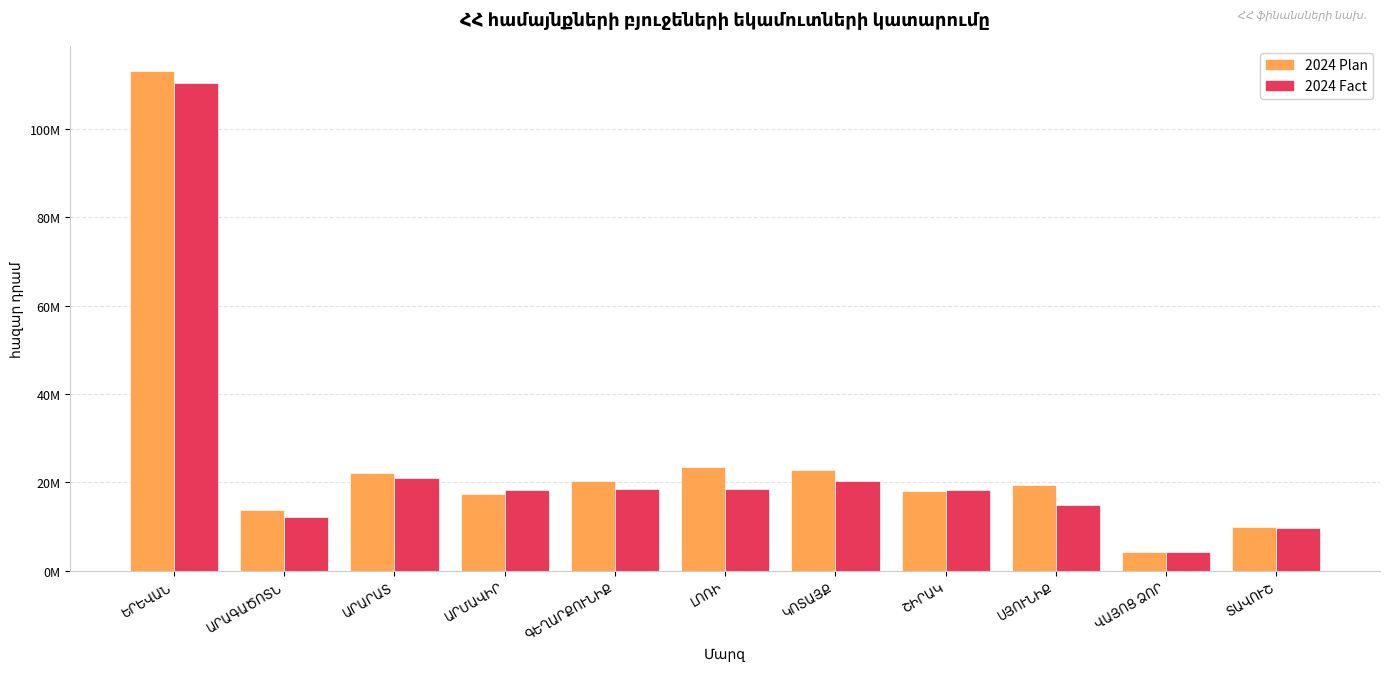

Is the value of 2024 Fact at ՍՅՈՒՆԻՔ greater than the value of 2024 Plan at ՍՅՈՒՆԻՔ?

No